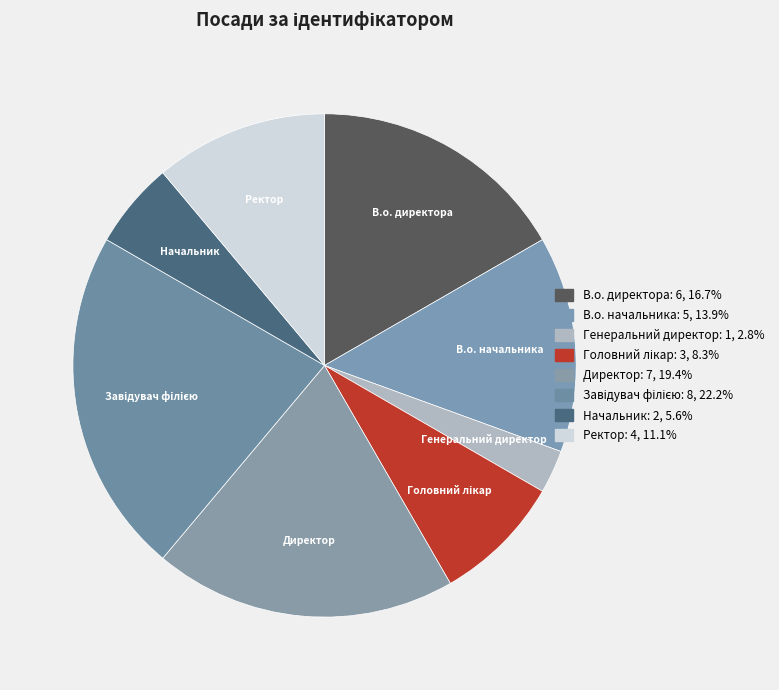

Approximately how many times larger is the value at Генеральний директор compared to Начальник?

0.5